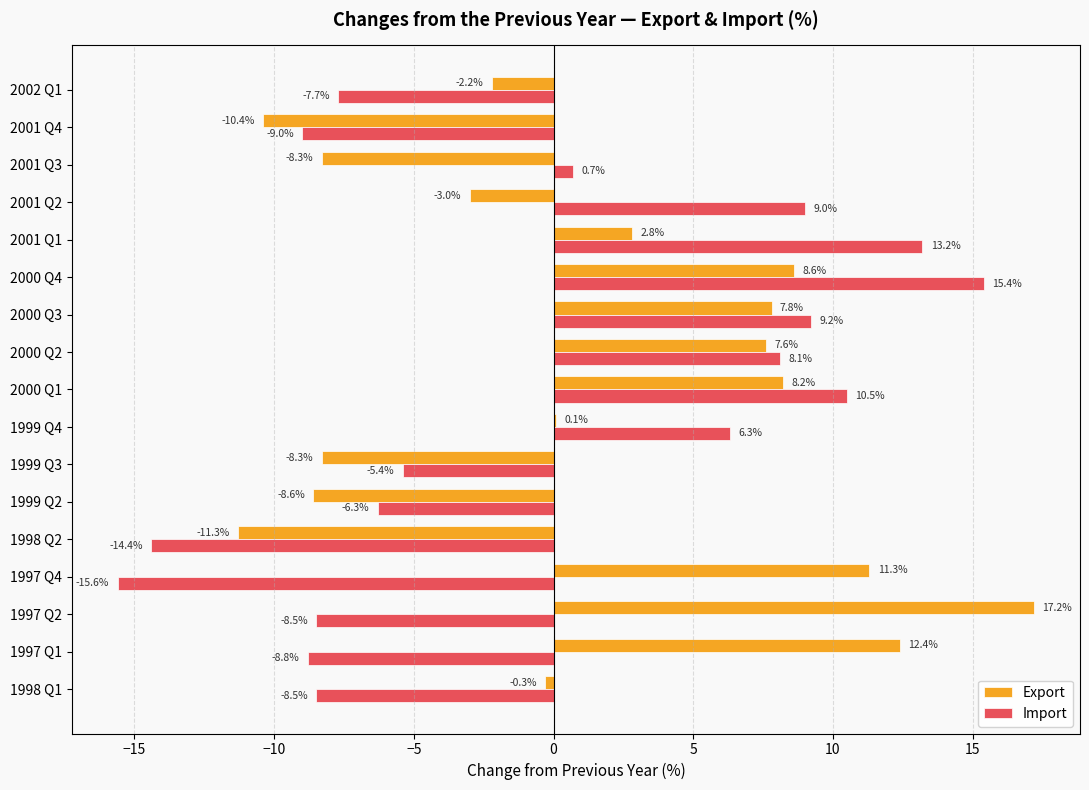

True or false: Export has a value of -2.2 at 2002 Q1.

True